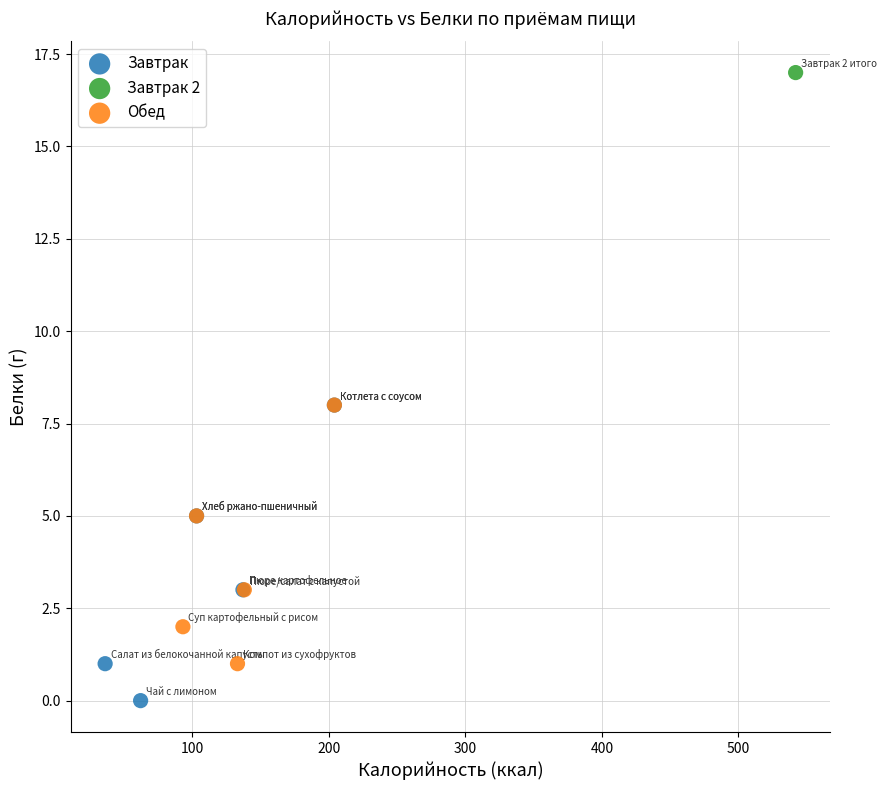

Which series contains the highest Y value?

Завтрак 2